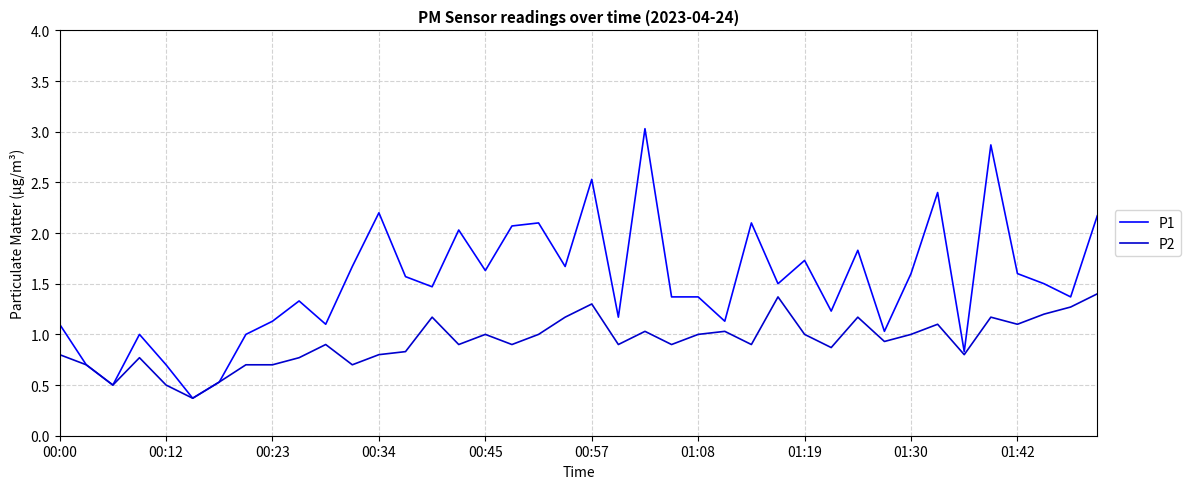

Which series has the largest range (max minus min)?

P1